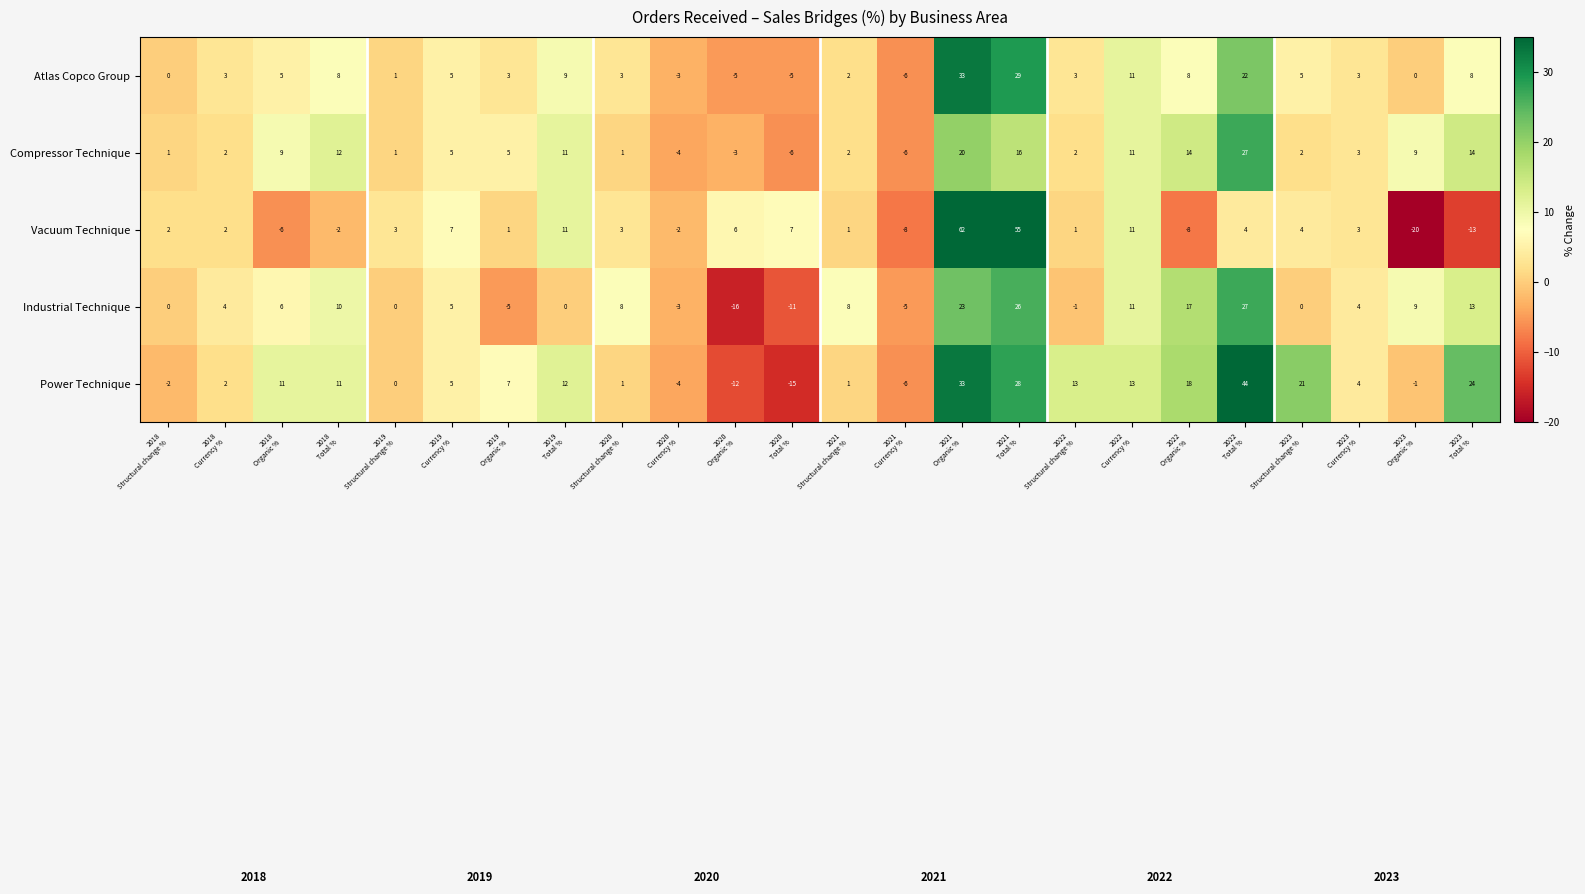

What is the maximum value for Vacuum Technique?

62